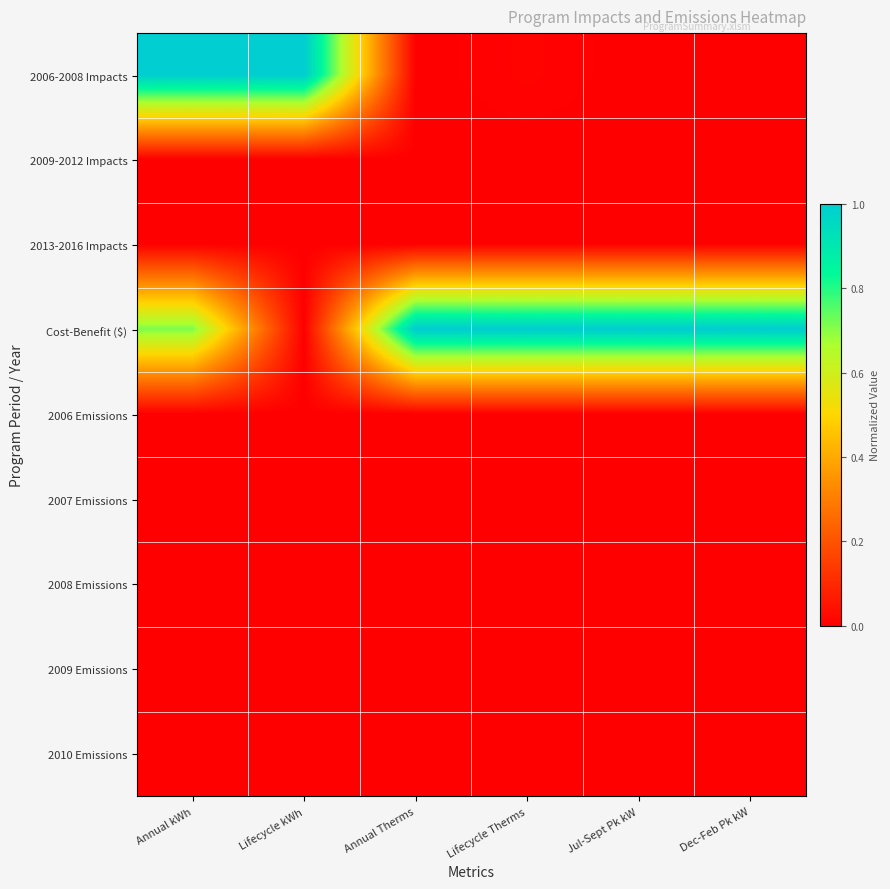

Count the number of data series in this chart.

9